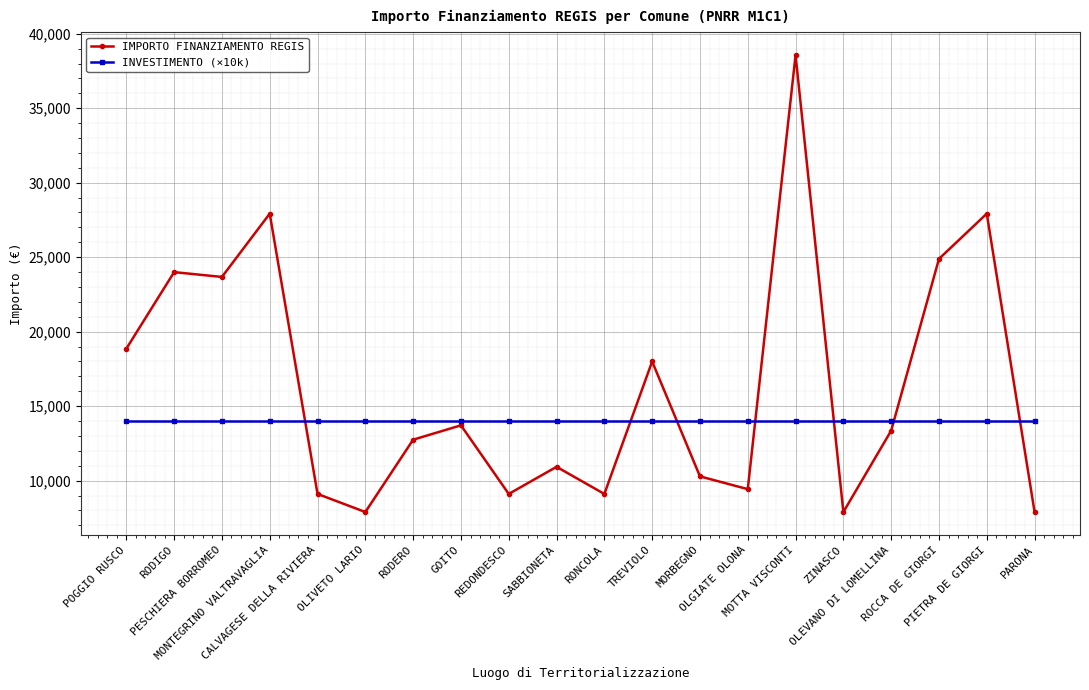

Between which two adjacent categories do IMPORTO FINANZIAMENTO REGIS and INVESTIMENTO (×10k) first intersect?

MONTEGRINO VALTRAVAGLIA and CALVAGESE DELLA RIVIERA